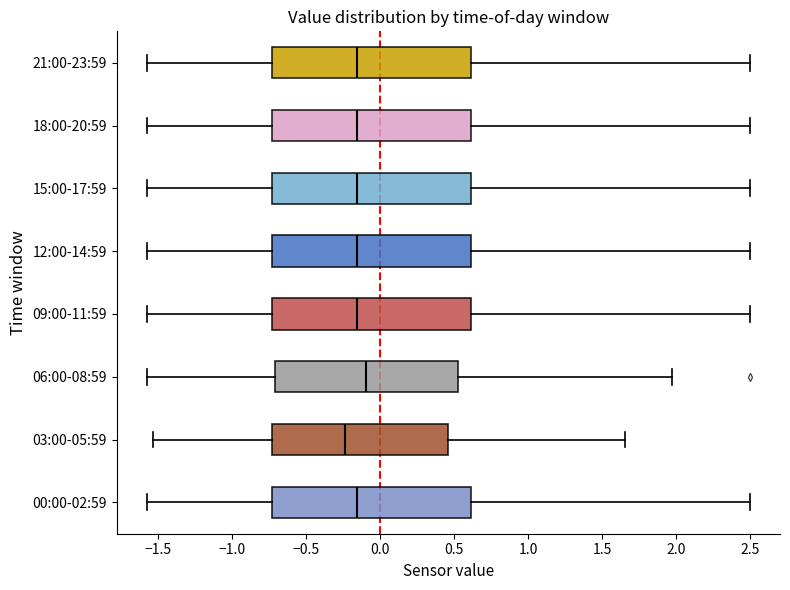

Where does the right whisker of the box for 03:00-05:59 end on the x-axis? The values are not printed on the chart, so give them approximately, as read against the axis.

1.65